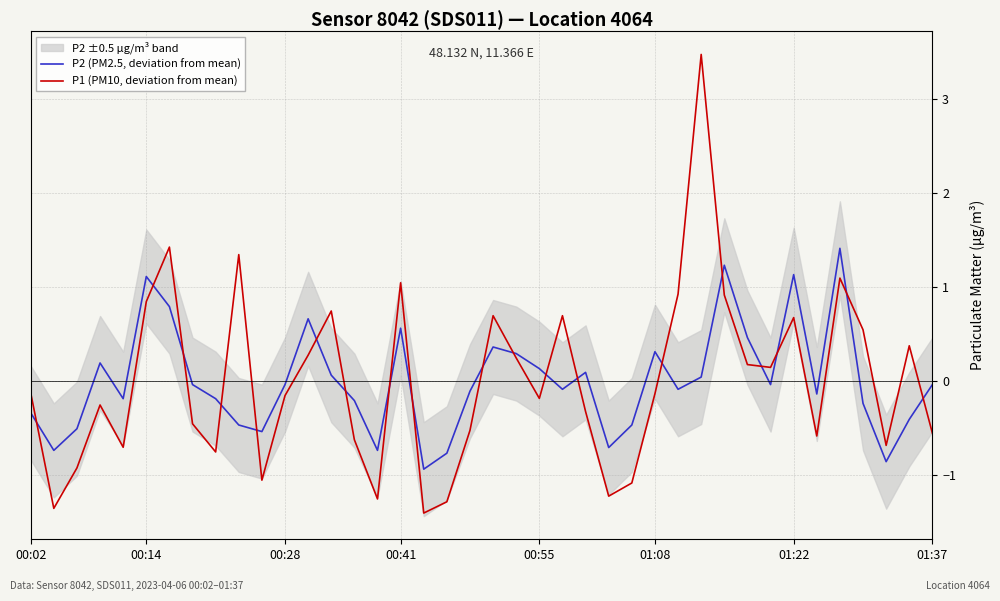

Which series has the largest total across all categories?

P2 (PM2.5, deviation from mean)